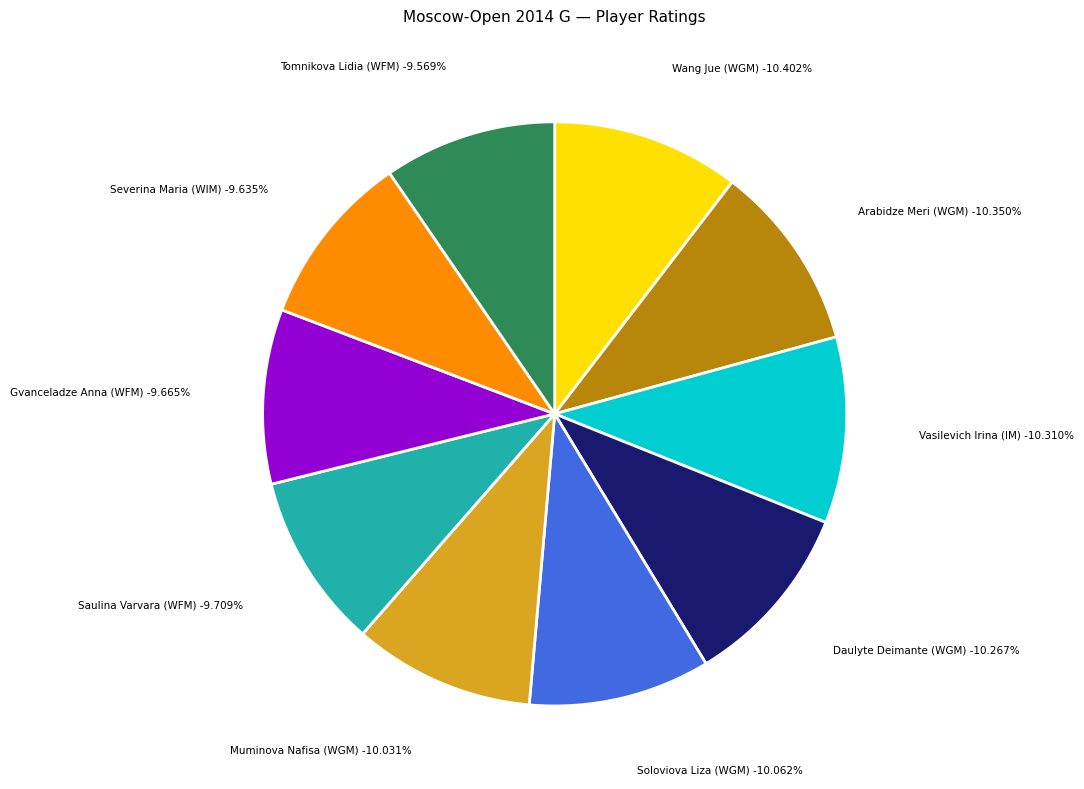

Rank the categories by value from highest to lowest.

Wang Jue (WGM), Arabidze Meri (WGM), Vasilevich Irina (IM), Daulyte Deimante (WGM), Soloviova Liza (WGM), Muminova Nafisa (WGM), Saulina Varvara (WFM), Gvanceladze Anna (WFM), Severina Maria (WIM), Tomnikova Lidia (WFM)